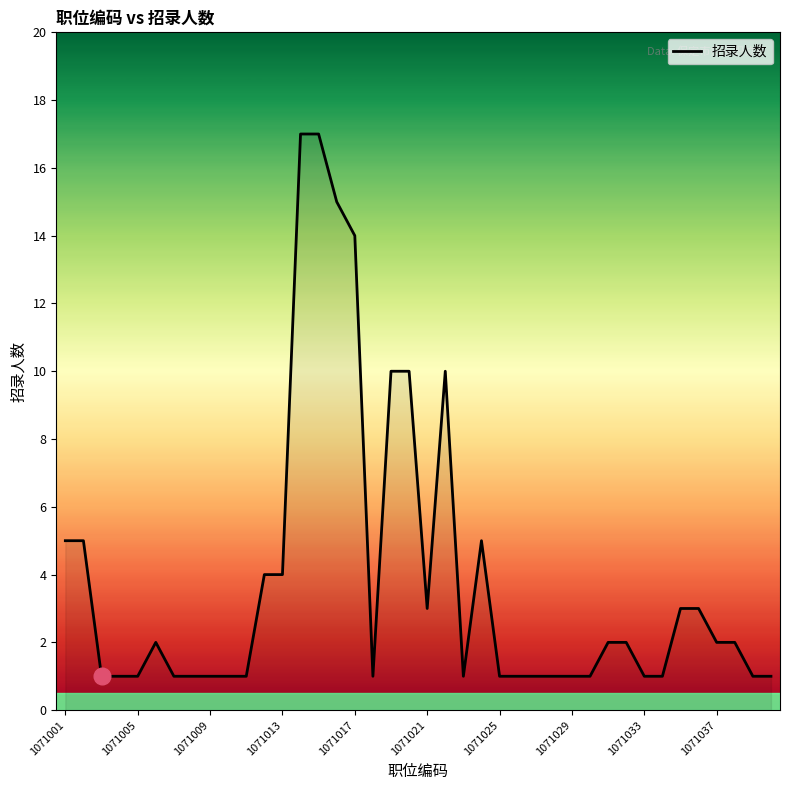

What is the maximum value shown in the chart?

17